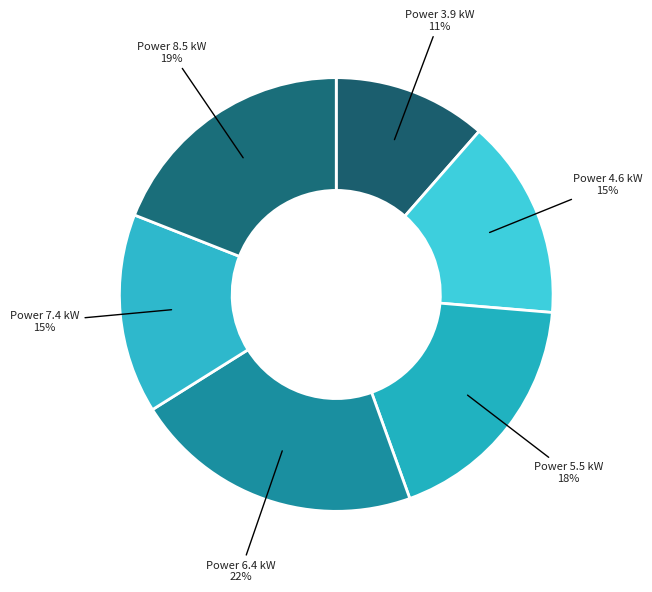

How many slices are in this pie chart?

6